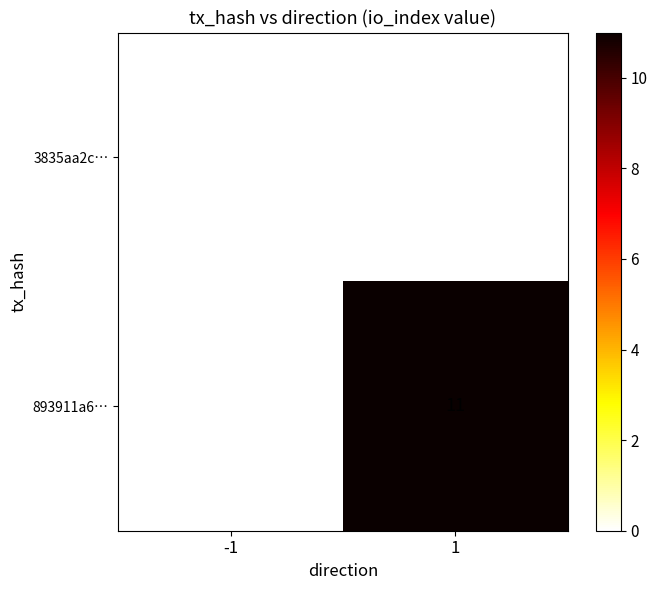

The value of 893911a6… at 1 is 6. True or false?

False